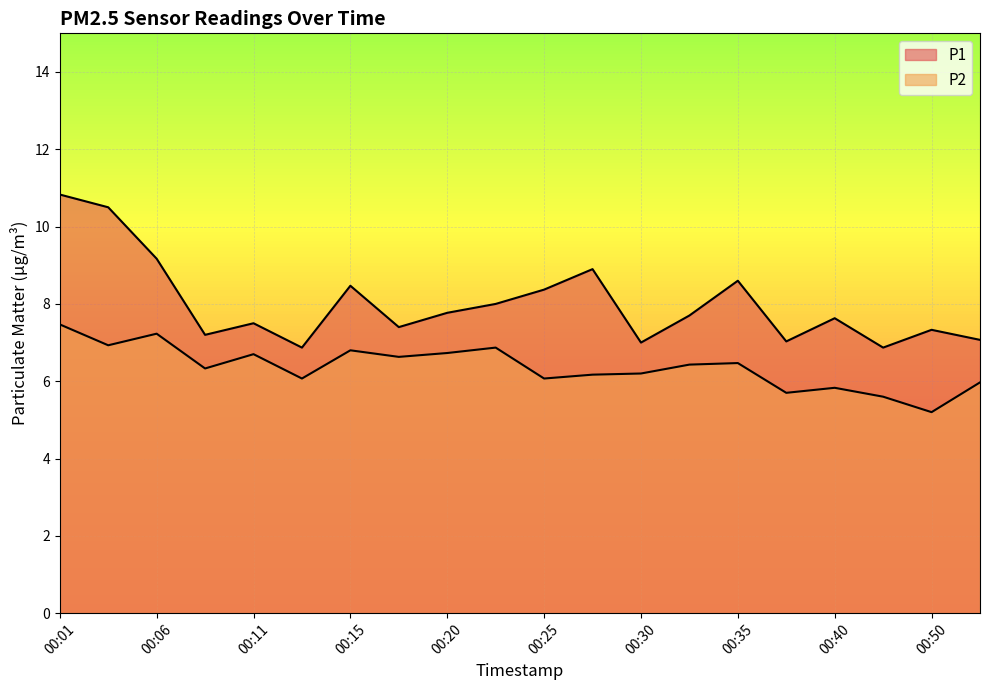

At which category is the sum across all series the highest?

00:01